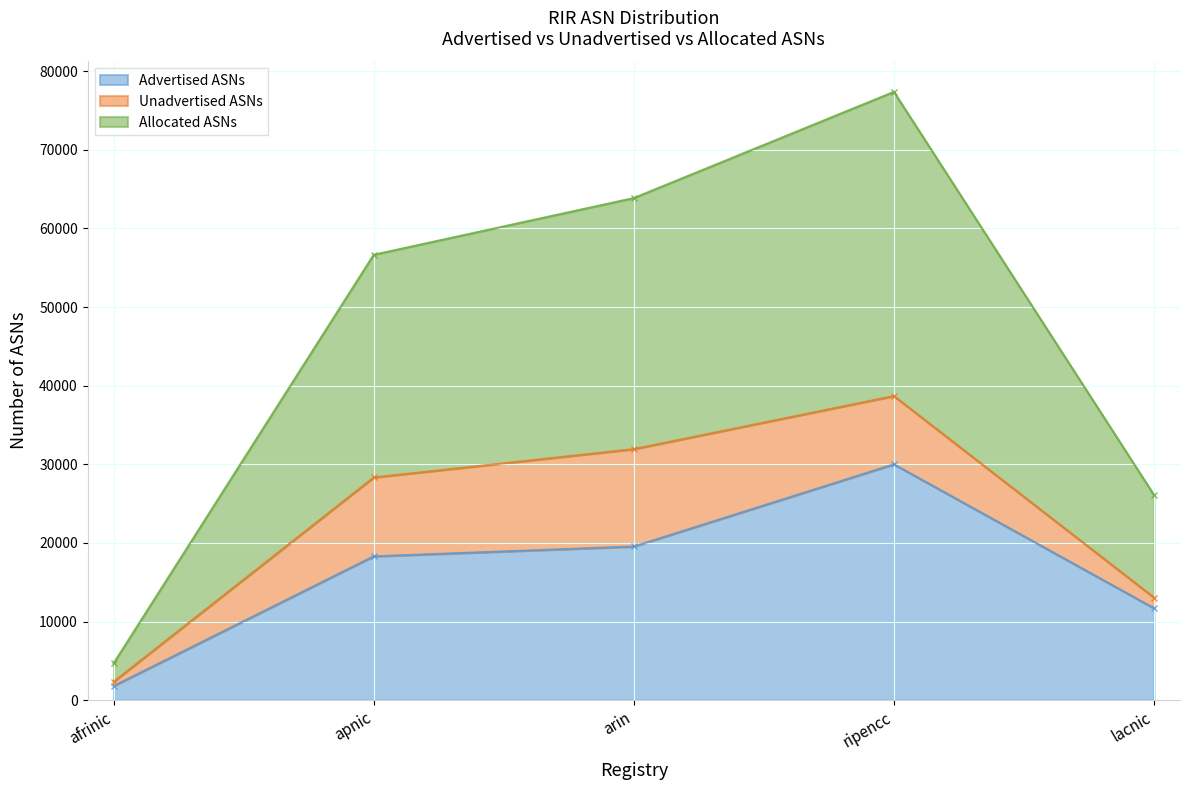

Does the chart have visible grid lines?

Yes